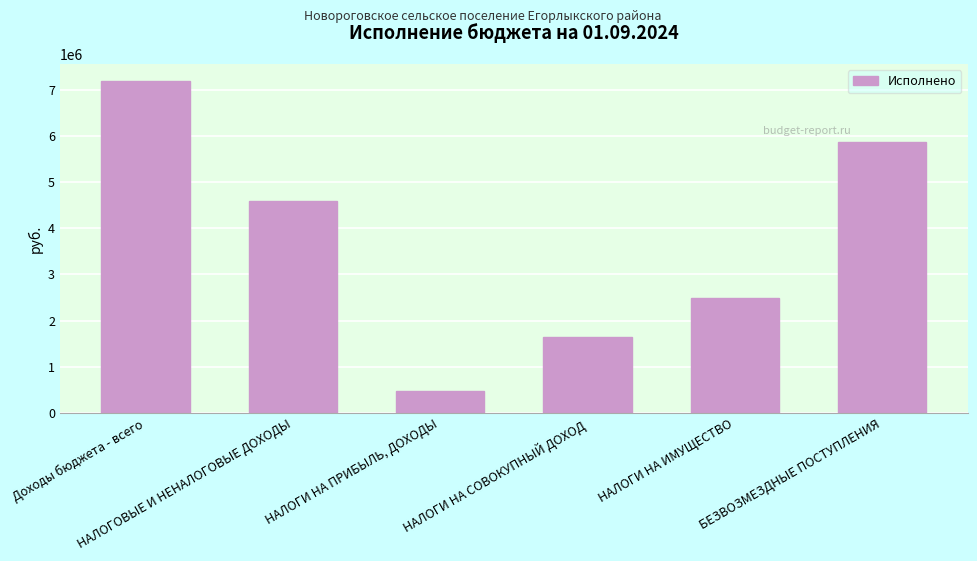

Which label corresponds to the smallest value in the chart?

НАЛОГИ НА ПРИБЫЛЬ, ДОХОДЫ